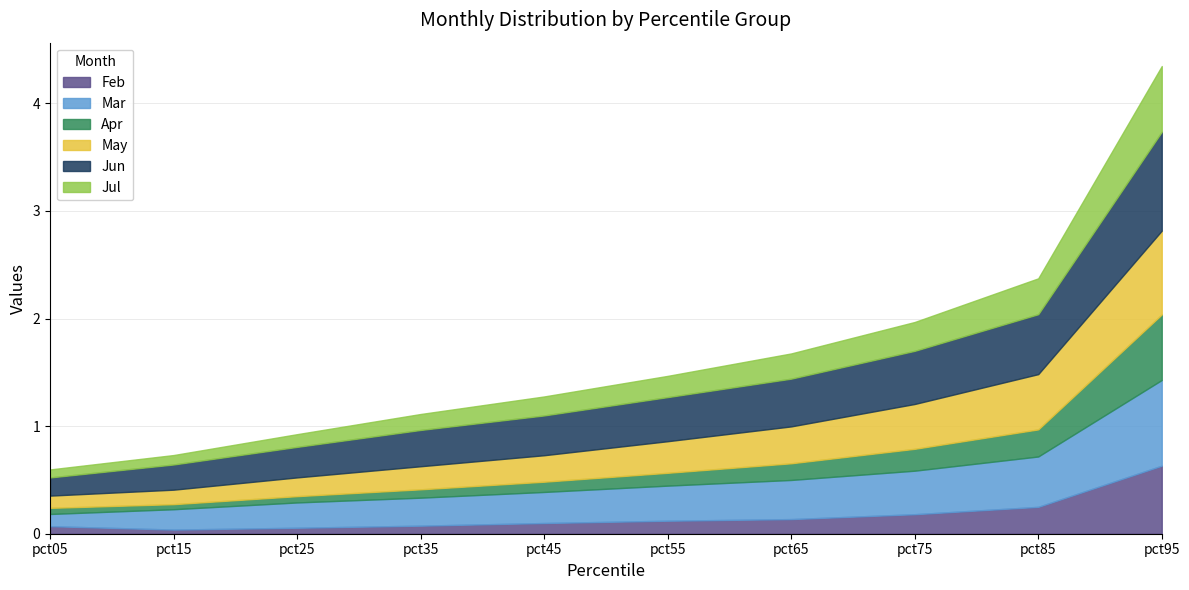

What is the value of the May point at the 1st from the left?

0.1